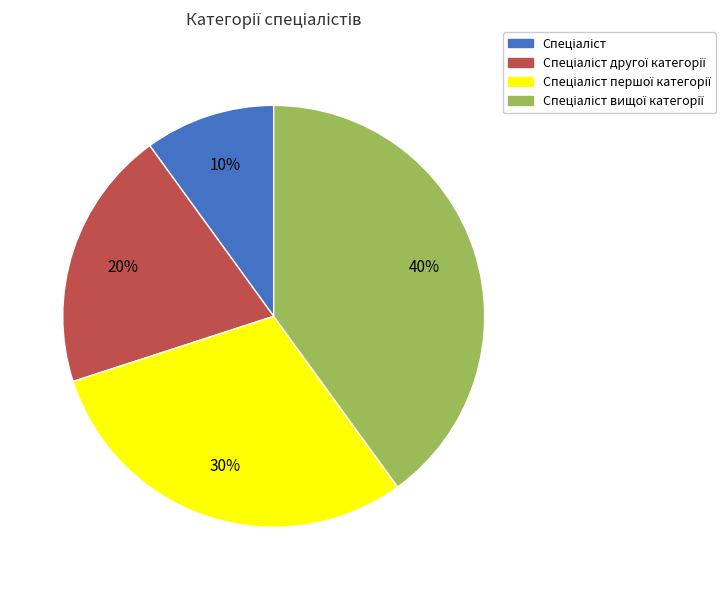

To the nearest percent, what is the difference between the largest and smallest slice percentages?

30%